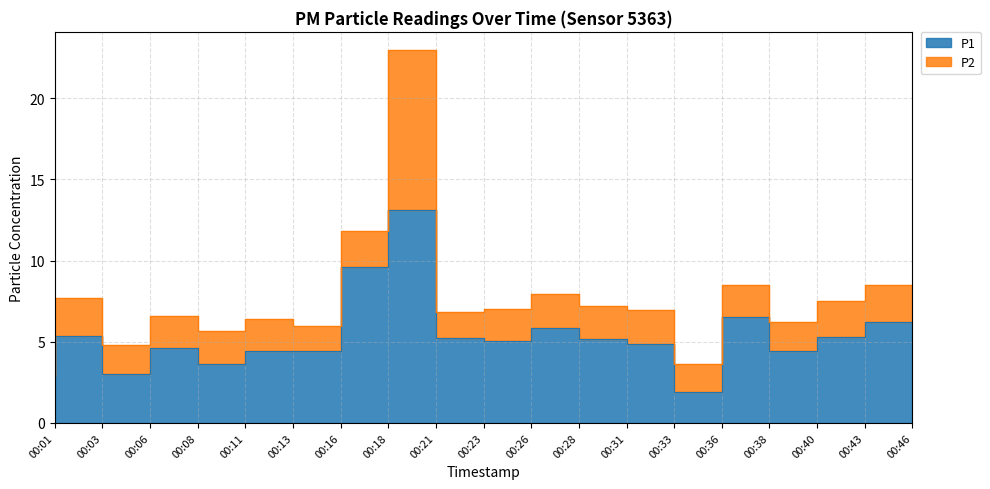

Where is the data nearest to the value 7?

00:38